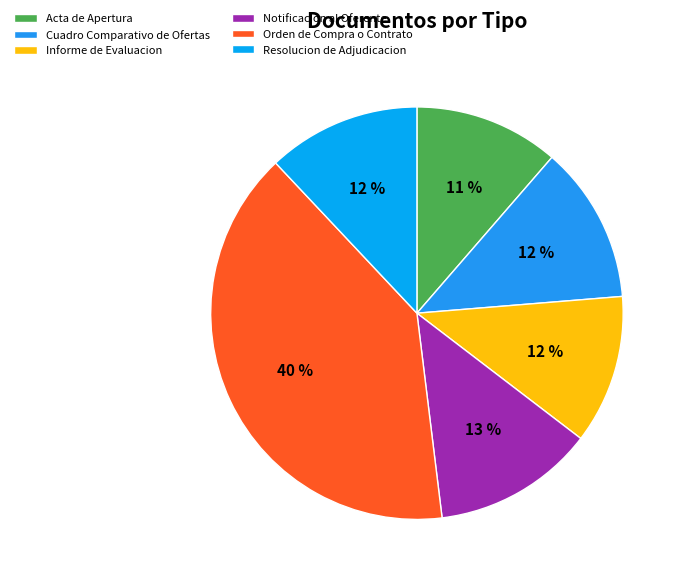

Which category has the biggest portion of the pie?

Orden de Compra o Contrato